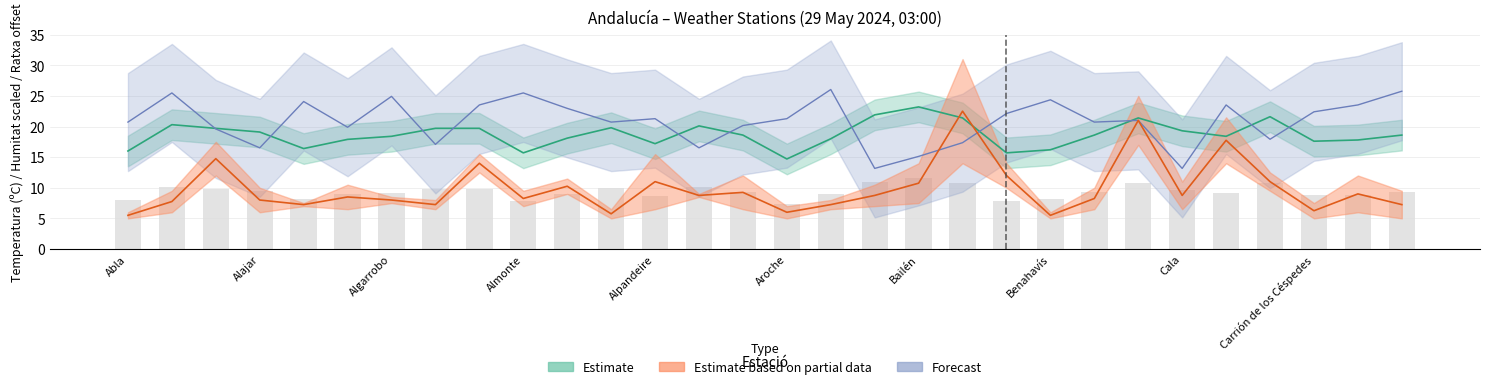

What position from the right is 20?

10